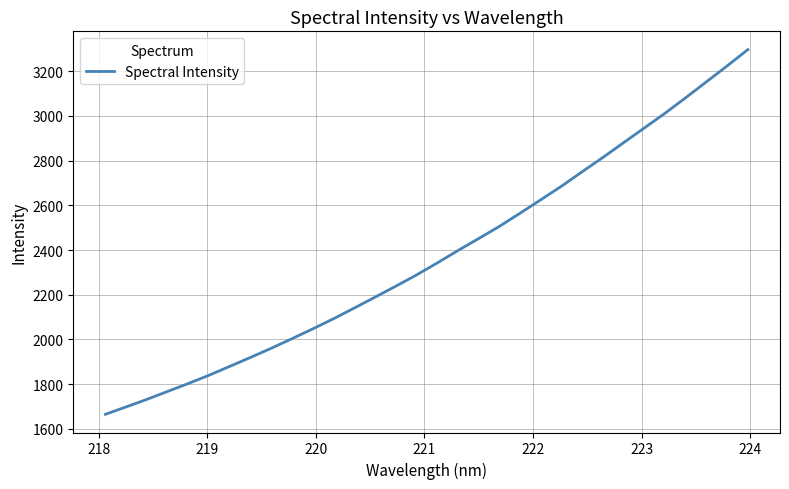

True or false: there are more than 2 points higher than both neighbors.

False